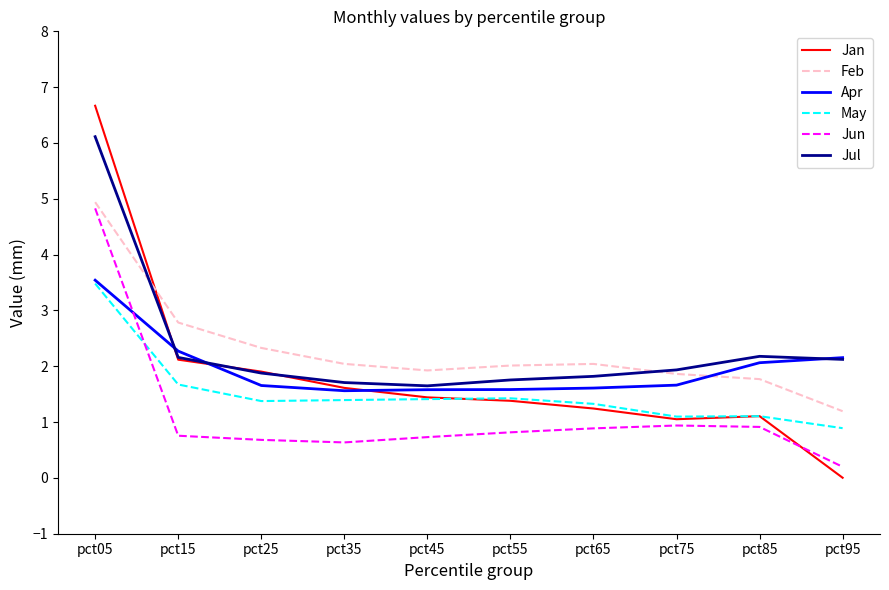

At which category does the chart reach its minimum across all series?

pct95